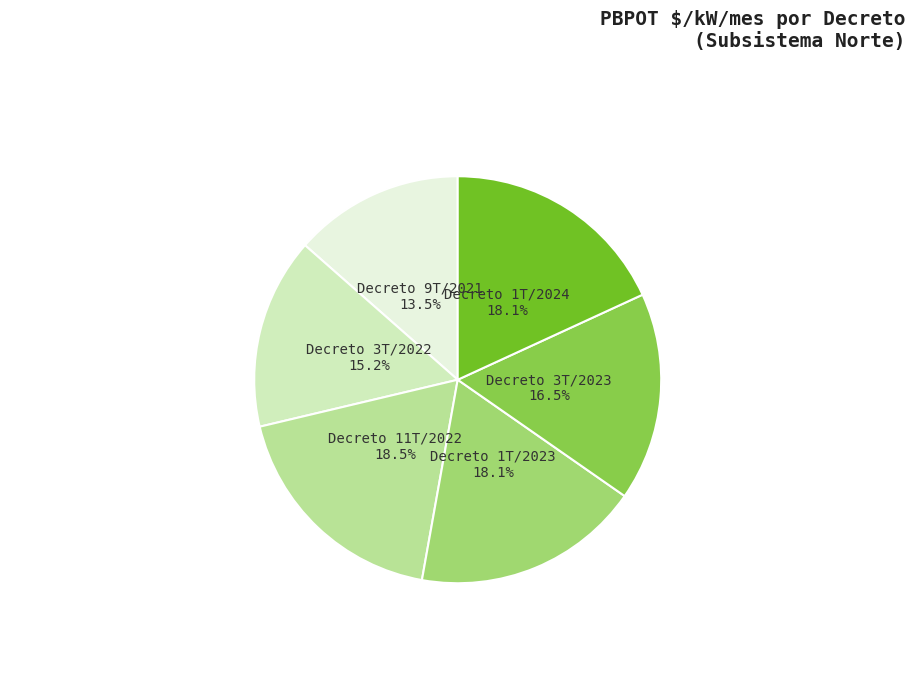

Is Decreto 9T/2021 the majority of the pie?

No